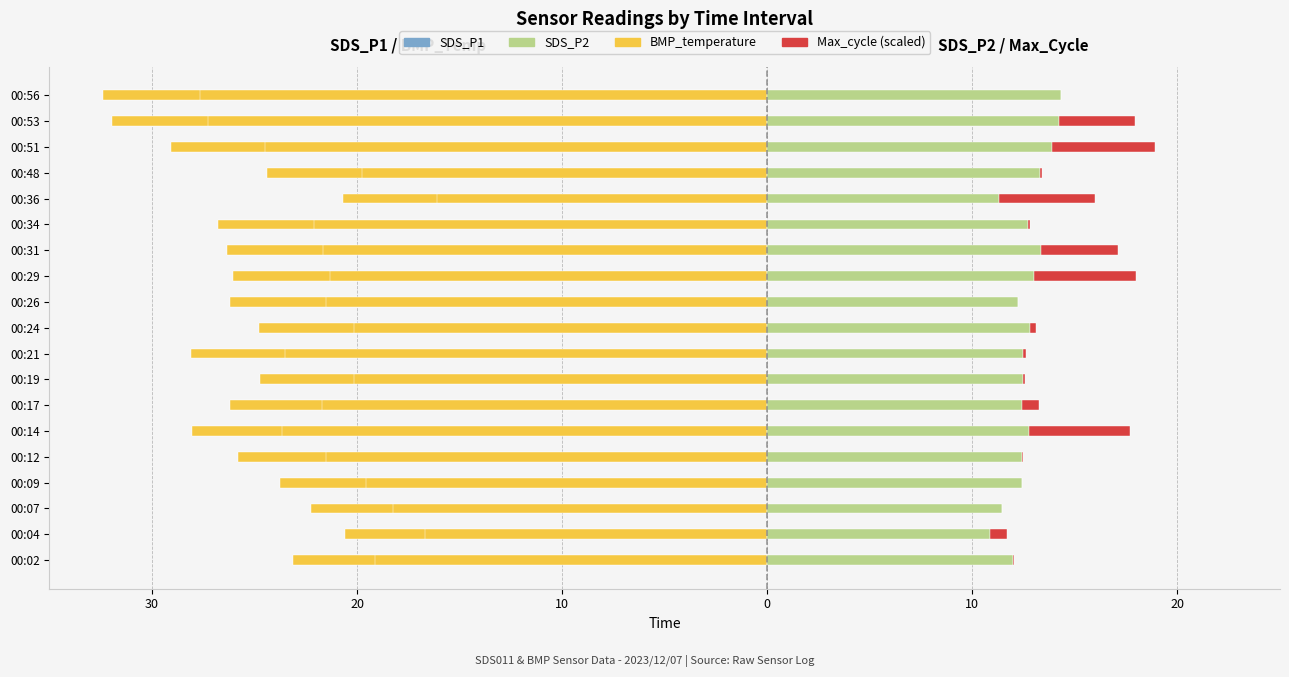

What is the spread (max minus min) of values at 10?

33.7